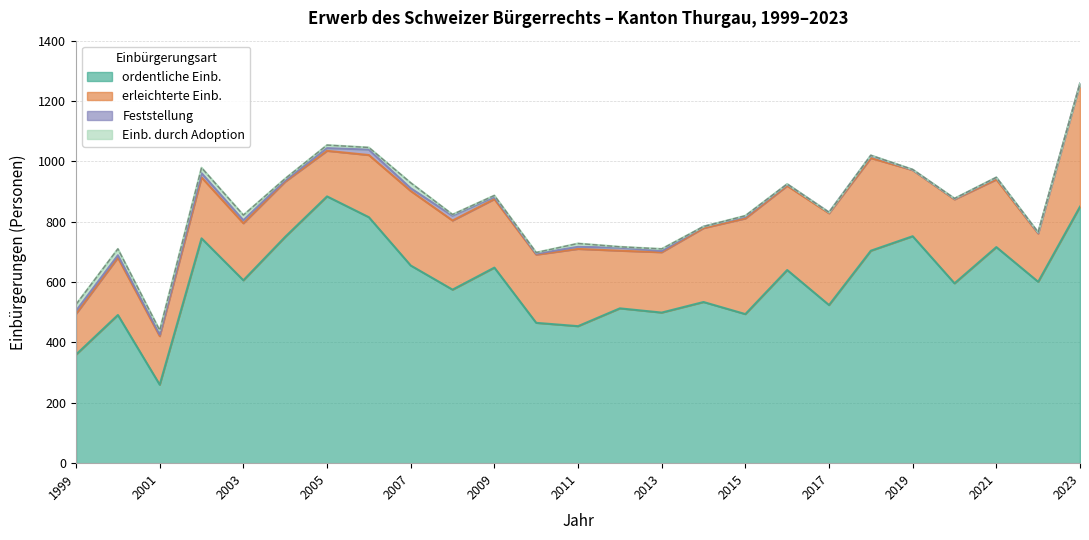

What is the average value of the Feststellung series?

7